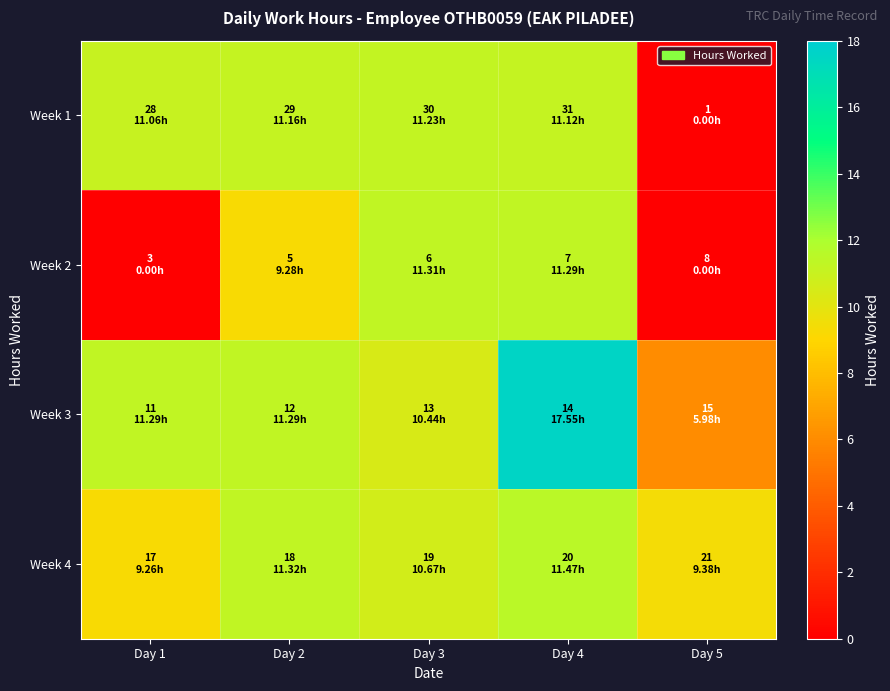

Which series has the largest total across all categories?

Week 3